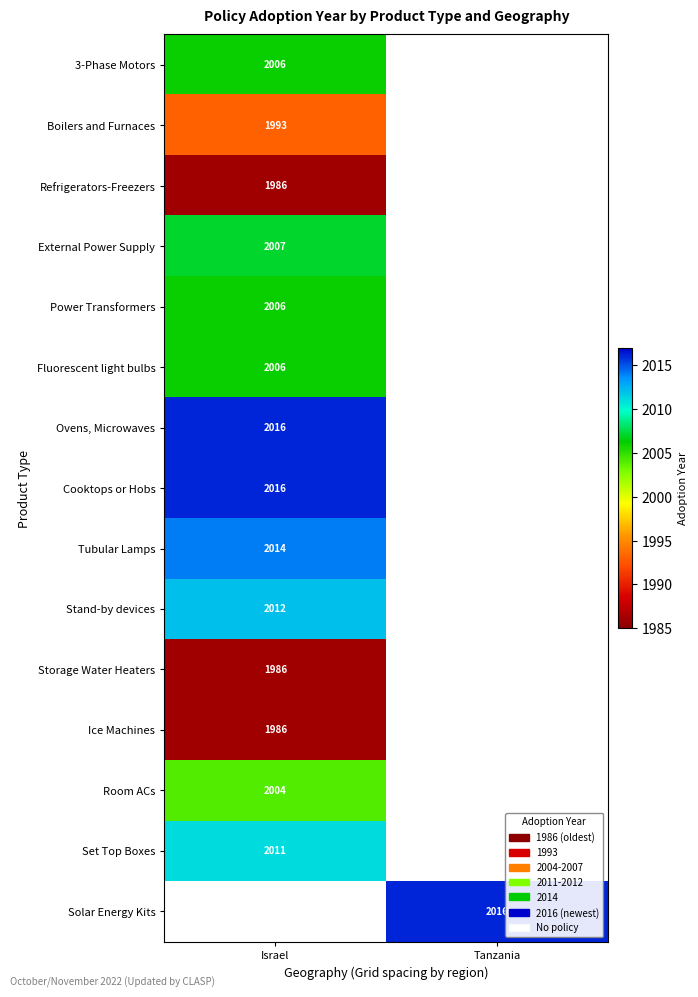

Is it true that Cooktops or Hobs equals 2016 at Israel?

True